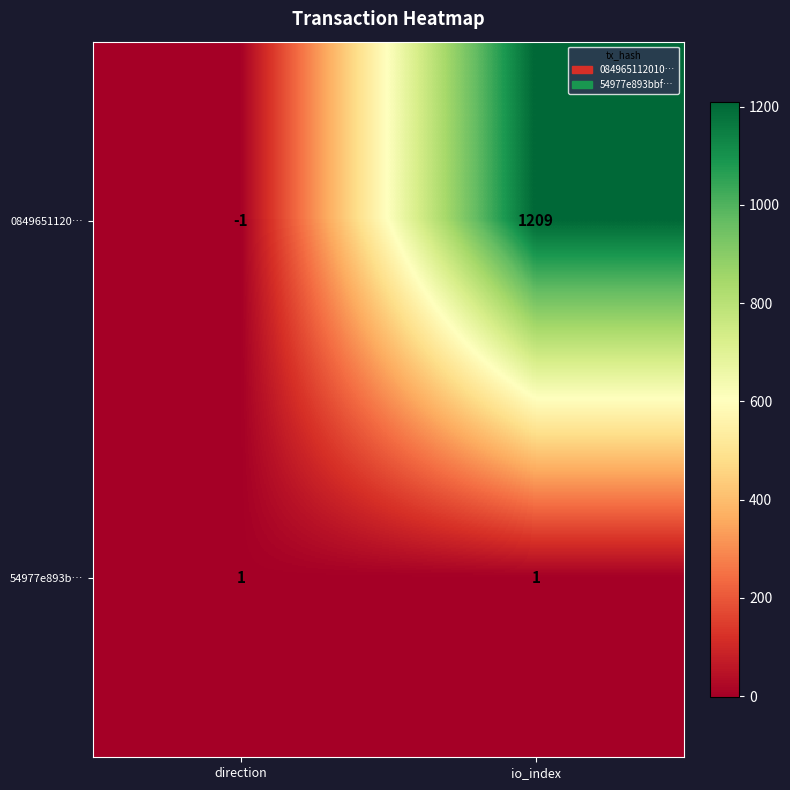

Reading left to right, extract all data points from this chart.

0849651120…: direction=-1	io_index=1209
54977e893b…: direction=1	io_index=1